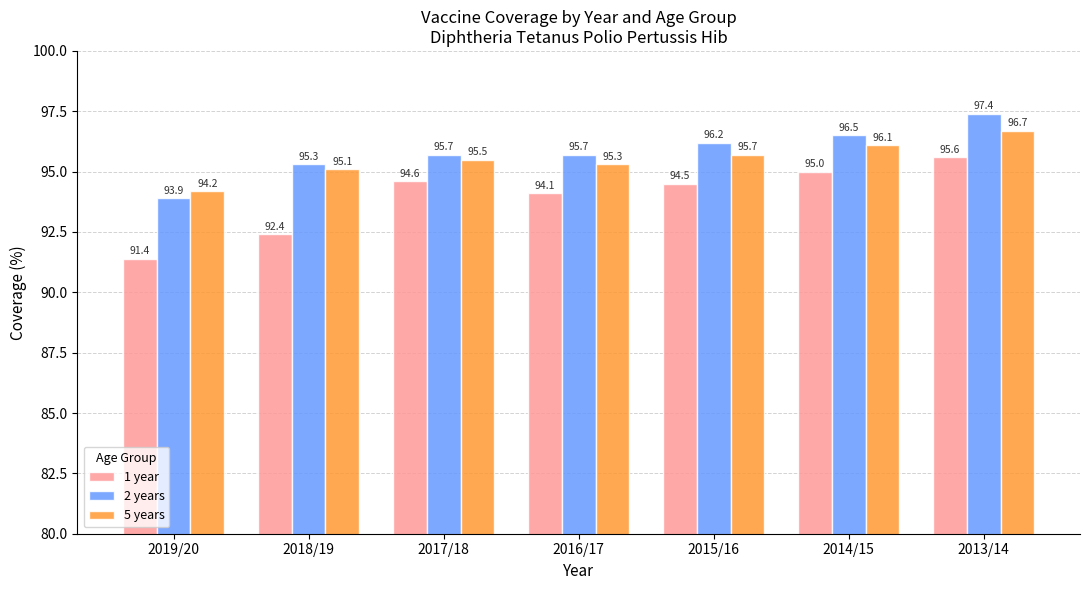

At which category is the sum across all series the highest?

2013/14